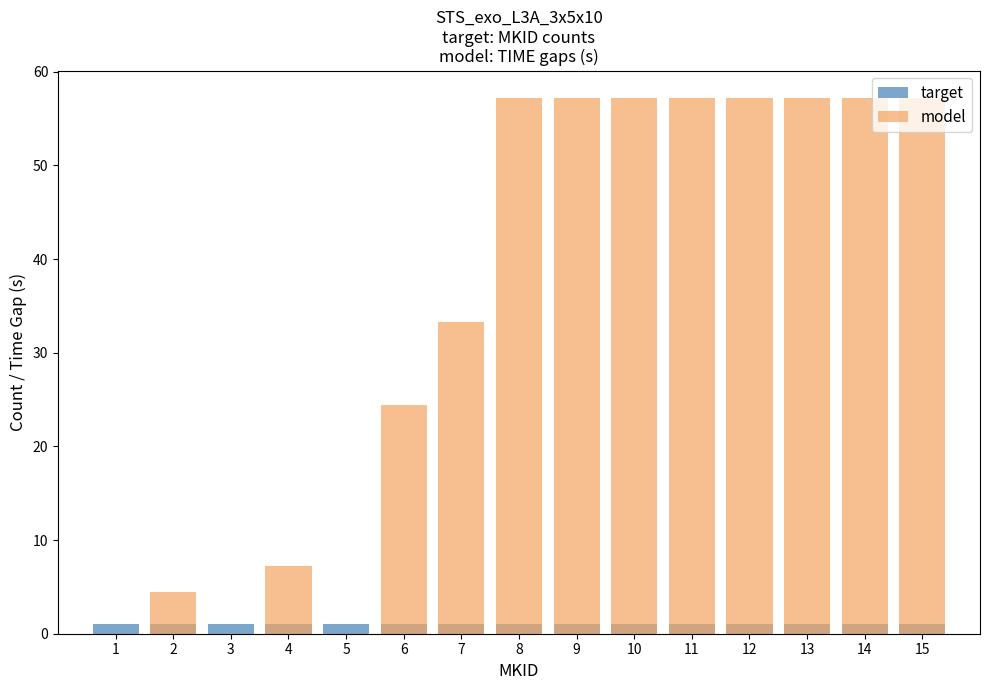

Is it true that target equals 1.0 at 13?

True